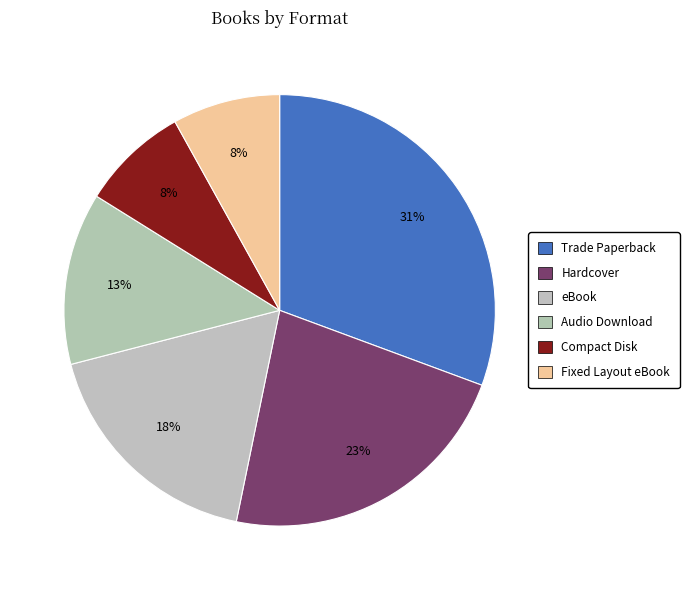

Count the number of slices in the pie.

6